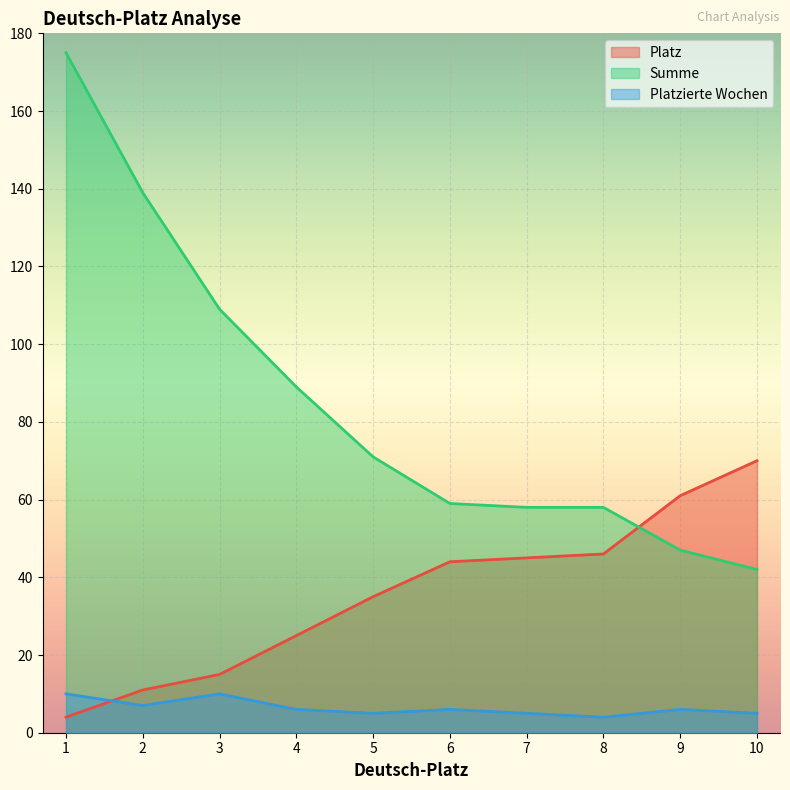

What are all the series names shown in the legend?

Platz, Summe, Platzierte Wochen